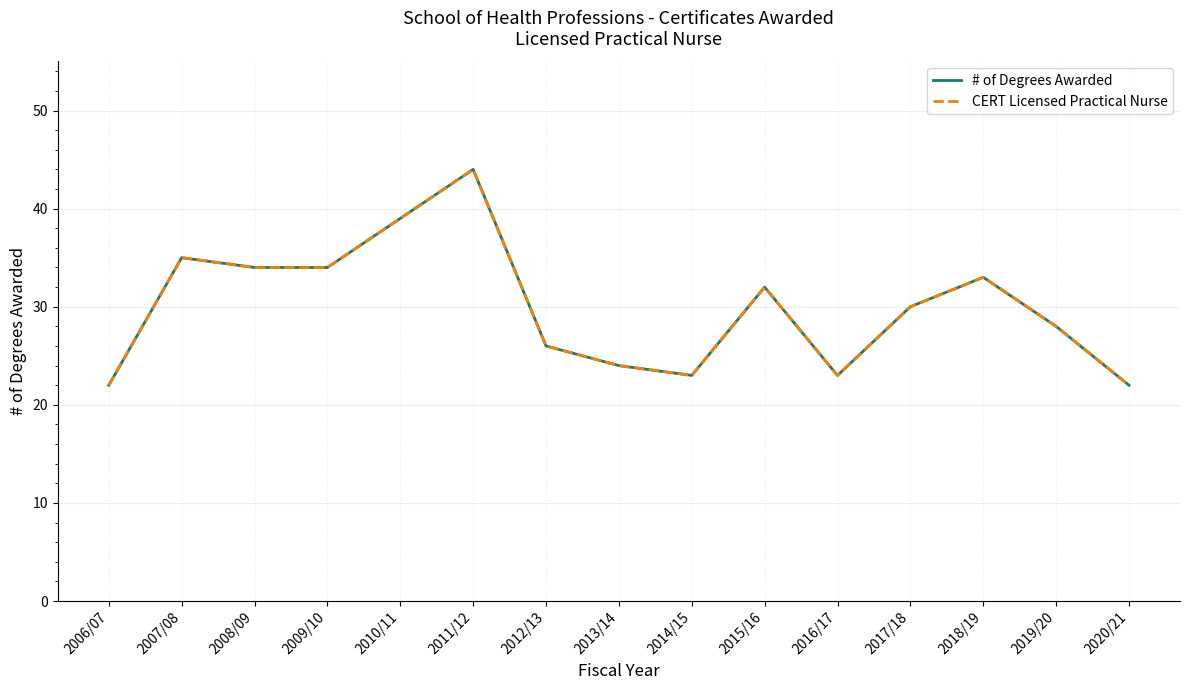

Does the chart display data point markers on the line(s)?

No